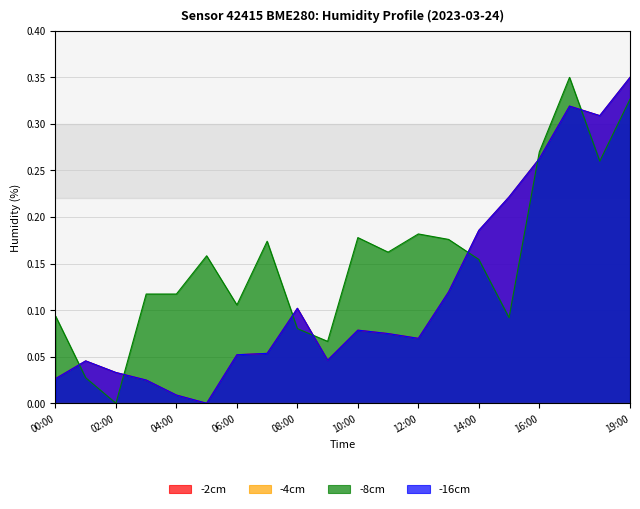

How many values in humidity_shifted are above zero?

19